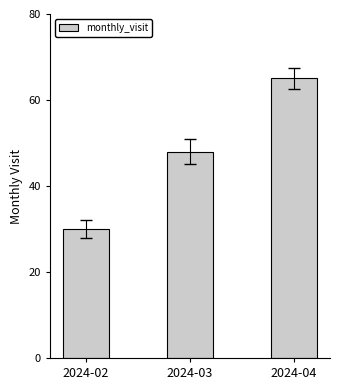

Reading right to left, transcribe all the data shown in this chart.

2024-04=65	2024-03=48	2024-02=30